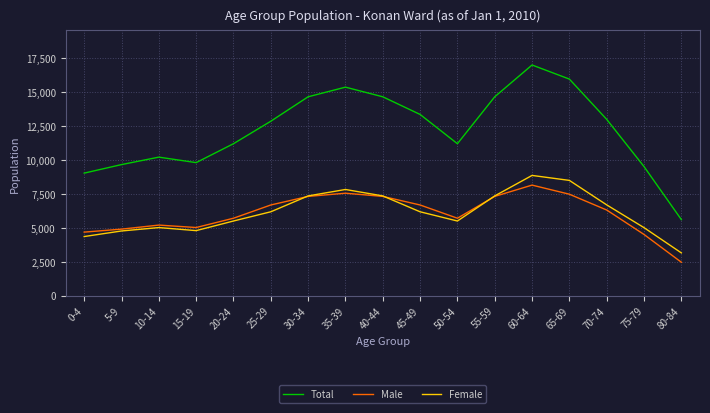

What is the maximum value shown in the chart?

16956